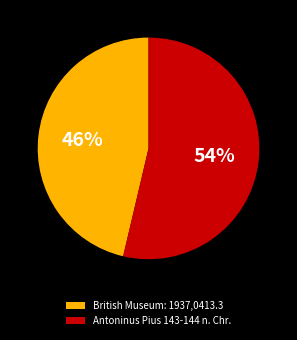

To the nearest percent, what is the average slice percentage?

50%